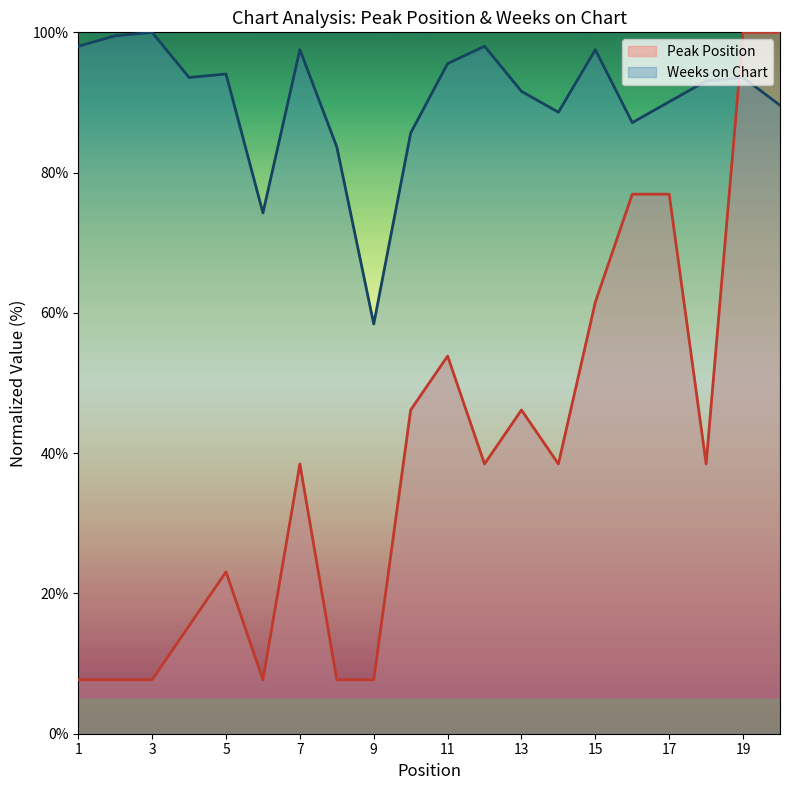

Does the chart display data point markers on the line(s)?

No